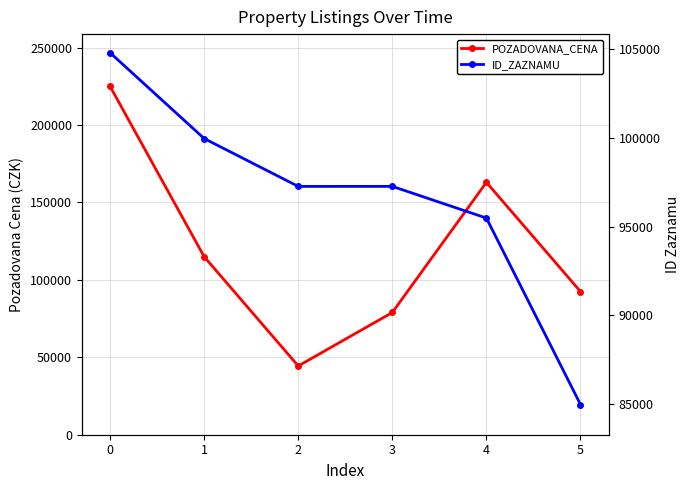

Reading left to right, list all the values displayed in this chart.

POZADOVANA_CENA: 0=225000	1=115000	2=44400	3=78960	4=163000	5=92460
ID_ZAZNAMU: 0=104785	1=99958	2=97262	3=97265	4=95481	5=84990